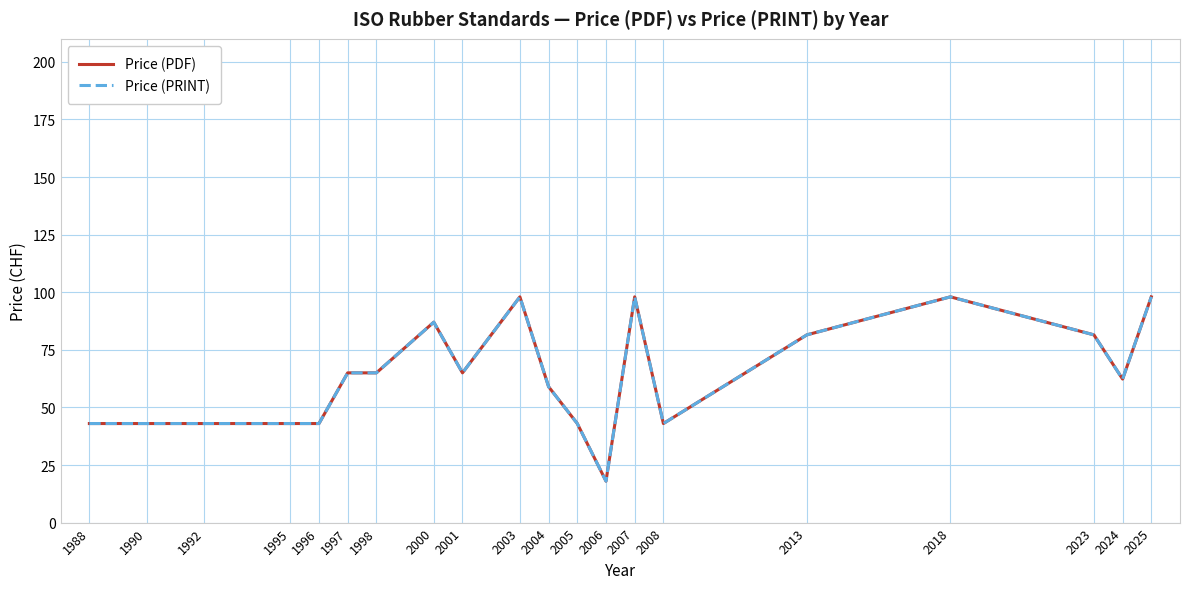

True or false: Price (PDF) and Price (PRINT) cross at least once.

False